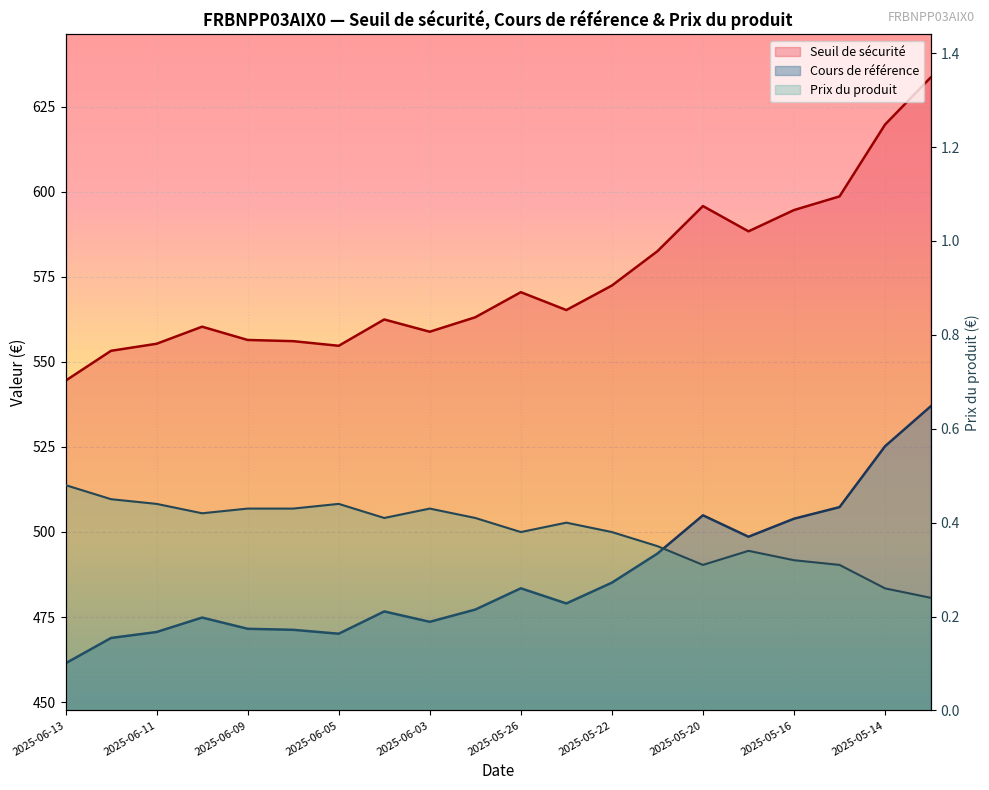

Reading right to left, what are all the values shown in this chart?

Seuil de sécurité: 633.5	619.7	598.6	594.6	588.3	595.8	582.5	572.4	565.2	570.5	563.1	558.8	562.4	554.7	556.1	556.4	560.3	555.3	553.2	544.5
Cours de référence: 536.9	525.2	507.3	503.9	498.6	504.9	493.6	485.1	479.0	483.4	477.2	473.6	476.6	470.1	471.2	471.6	474.9	470.6	468.9	461.4
Prix du produit: 0.2	0.3	0.3	0.3	0.3	0.3	0.3	0.4	0.4	0.4	0.4	0.4	0.4	0.4	0.4	0.4	0.4	0.4	0.5	0.5